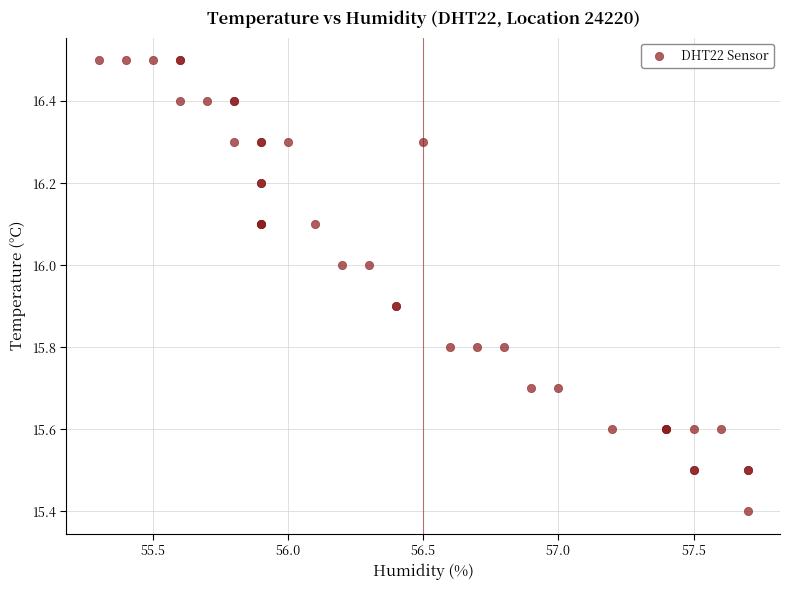

What Y value in the scatter plot is closest to 15?

15.4